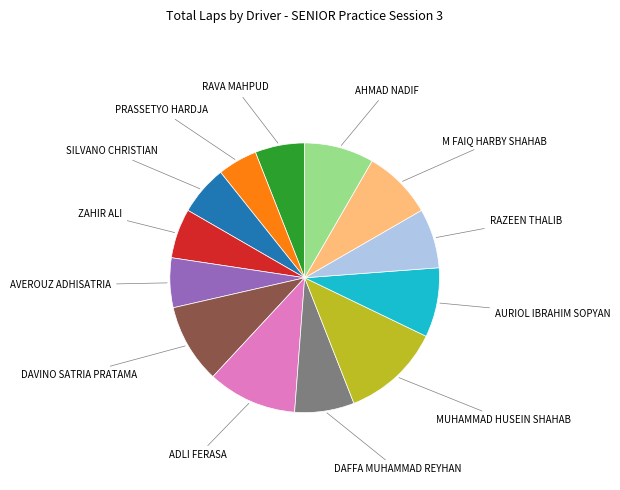

Does any single category account for the majority?

No